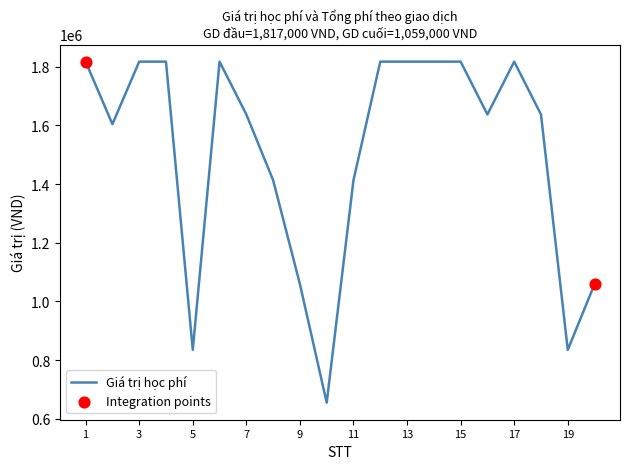

What is the greatest value displayed?

1817000